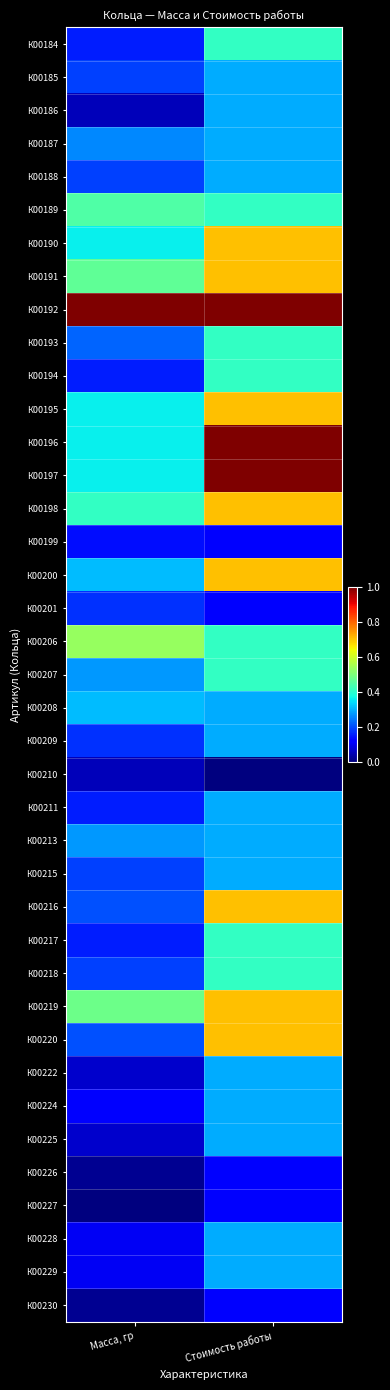

Reading left to right, extract all data points from this chart.

К00184: Масса, гр=0.2	Стоимость работы=0.4
К00185: Масса, гр=0.2	Стоимость работы=0.3
К00186: Масса, гр=0.1	Стоимость работы=0.3
К00187: Масса, гр=0.3	Стоимость работы=0.3
К00188: Масса, гр=0.2	Стоимость работы=0.3
К00189: Масса, гр=0.4	Стоимость работы=0.4
К00190: Масса, гр=0.4	Стоимость работы=0.7
К00191: Масса, гр=0.5	Стоимость работы=0.7
К00192: Масса, гр=1.0	Стоимость работы=1.0
К00193: Масса, гр=0.2	Стоимость работы=0.4
К00194: Масса, гр=0.2	Стоимость работы=0.4
К00195: Масса, гр=0.4	Стоимость работы=0.7
К00196: Масса, гр=0.4	Стоимость работы=1.0
К00197: Масса, гр=0.4	Стоимость работы=1.0
К00198: Масса, гр=0.4	Стоимость работы=0.7
К00199: Масса, гр=0.1	Стоимость работы=0.1
К00200: Масса, гр=0.3	Стоимость работы=0.7
К00201: Масса, гр=0.2	Стоимость работы=0.1
К00206: Масса, гр=0.5	Стоимость работы=0.4
К00207: Масса, гр=0.3	Стоимость работы=0.4
К00208: Масса, гр=0.3	Стоимость работы=0.3
К00209: Масса, гр=0.2	Стоимость работы=0.3
К00210: Масса, гр=0.1	Стоимость работы=0.0
К00211: Масса, гр=0.2	Стоимость работы=0.3
К00213: Масса, гр=0.3	Стоимость работы=0.3
К00215: Масса, гр=0.2	Стоимость работы=0.3
К00216: Масса, гр=0.2	Стоимость работы=0.7
К00217: Масса, гр=0.2	Стоимость работы=0.4
К00218: Масса, гр=0.2	Стоимость работы=0.4
К00219: Масса, гр=0.5	Стоимость работы=0.7
К00220: Масса, гр=0.2	Стоимость работы=0.7
К00222: Масса, гр=0.1	Стоимость работы=0.3
К00224: Масса, гр=0.1	Стоимость работы=0.3
К00225: Масса, гр=0.1	Стоимость работы=0.3
К00226: Масса, гр=0.0	Стоимость работы=0.1
К00227: Масса, гр=0.0	Стоимость работы=0.1
К00228: Масса, гр=0.1	Стоимость работы=0.3
К00229: Масса, гр=0.1	Стоимость работы=0.3
К00230: Масса, гр=0.0	Стоимость работы=0.1